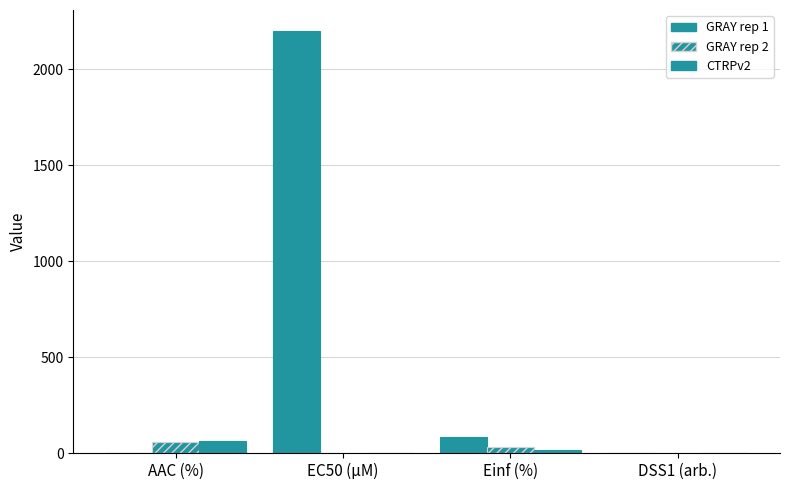

Count the number of data series in this chart.

3